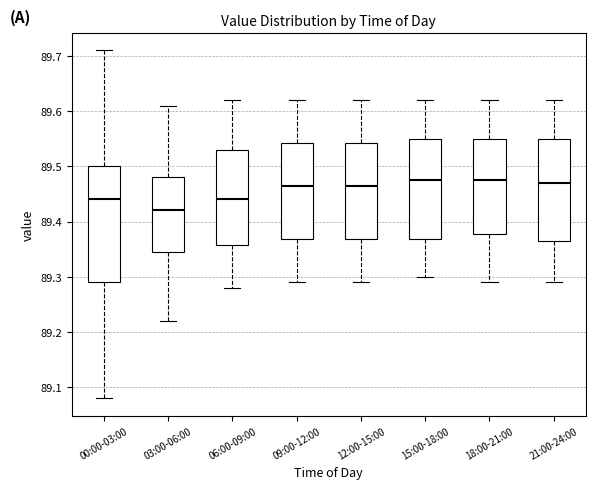

Reading left to right, transcribe this box plot: for each box, give where its median line is, the range the box spans, and where its two whiskers end, as read against the y-axis. The values are not printed on the chart, so give them approximately, as read against the axis.

00:00-03:00: median 89.44, box 89.29 to 89.50, whiskers 89.08 to 89.71
03:00-06:00: median 89.42, box 89.35 to 89.48, whiskers 89.22 to 89.61
06:00-09:00: median 89.44, box 89.36 to 89.53, whiskers 89.28 to 89.62
09:00-12:00: median 89.47, box 89.37 to 89.54, whiskers 89.29 to 89.62
12:00-15:00: median 89.47, box 89.37 to 89.54, whiskers 89.29 to 89.62
15:00-18:00: median 89.48, box 89.37 to 89.55, whiskers 89.30 to 89.62
18:00-21:00: median 89.48, box 89.38 to 89.55, whiskers 89.29 to 89.62
21:00-24:00: median 89.47, box 89.37 to 89.55, whiskers 89.29 to 89.62